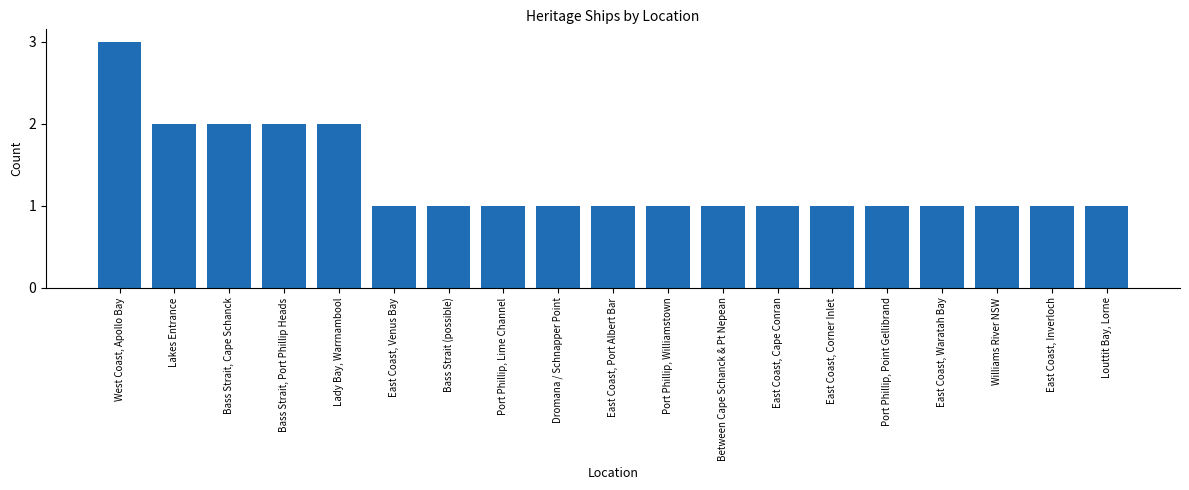

Is it true that the value at East Coast, Corner Inlet is 1?

True